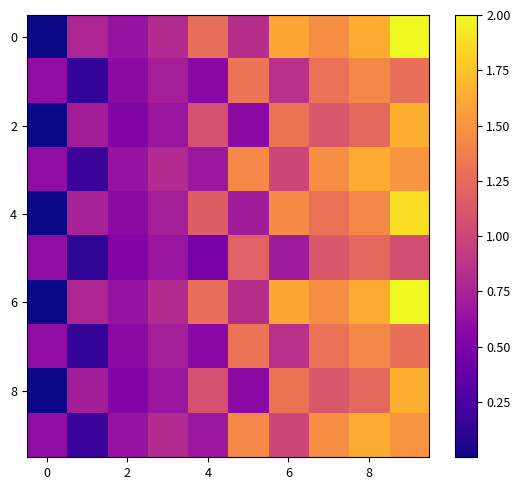

At which category is the sum across all series the highest?

9